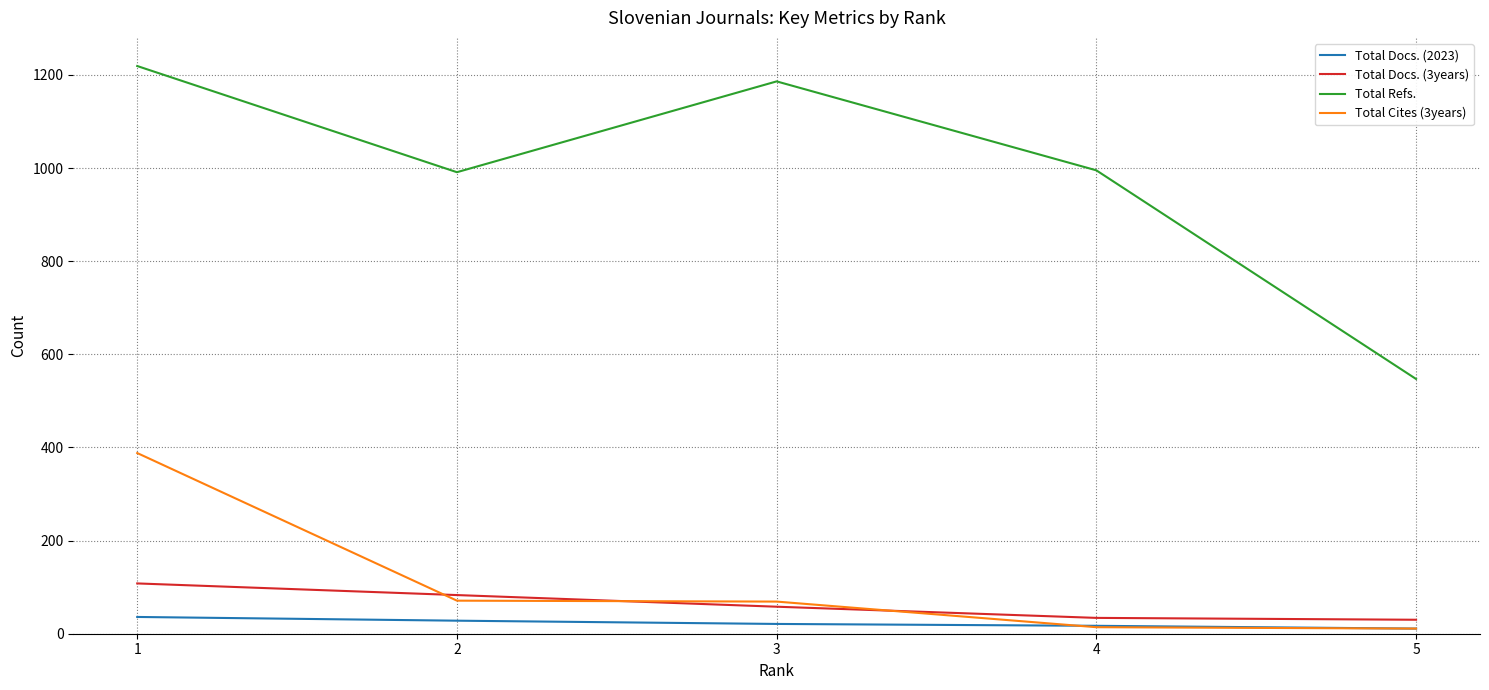

What is the maximum value shown in the chart?

1219